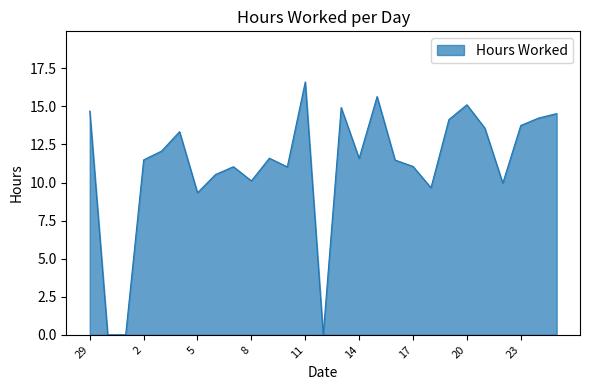

What is the greatest value displayed?

16.6